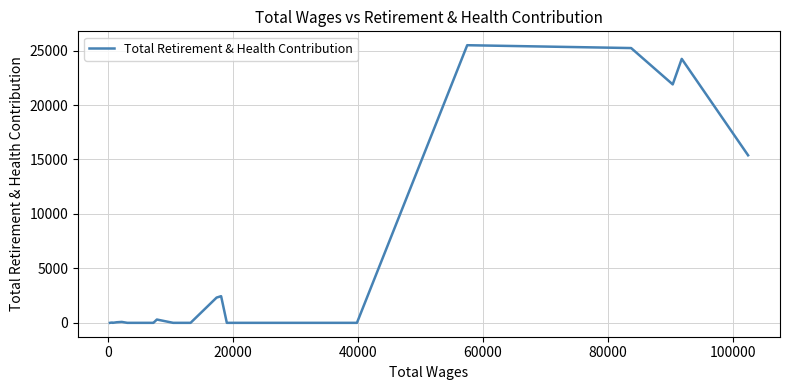

What is the difference between the maximum and minimum values?

25490